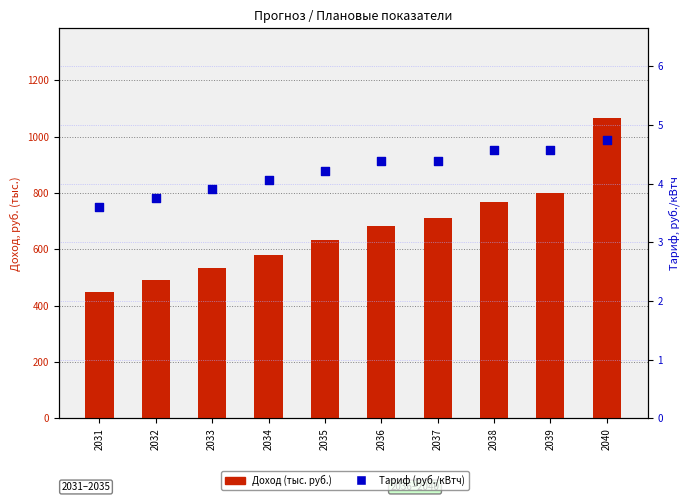

What is the total value across all series at 2034?

585.8